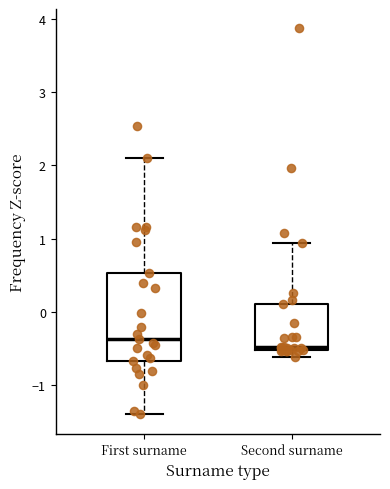

Where does the lower whisker of the box for First surname end on the y-axis? The values are not printed on the chart, so give them approximately, as read against the axis.

-1.4